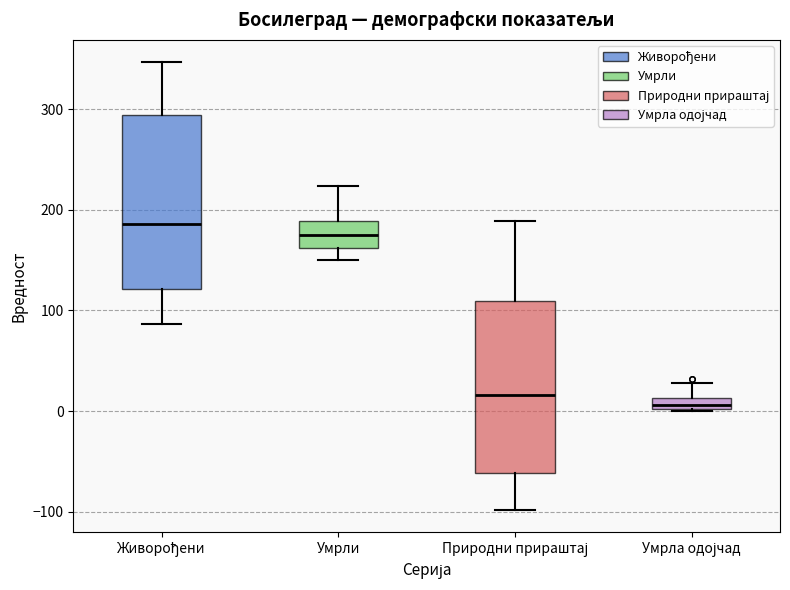

Which box's median line is the highest?

Живорођени